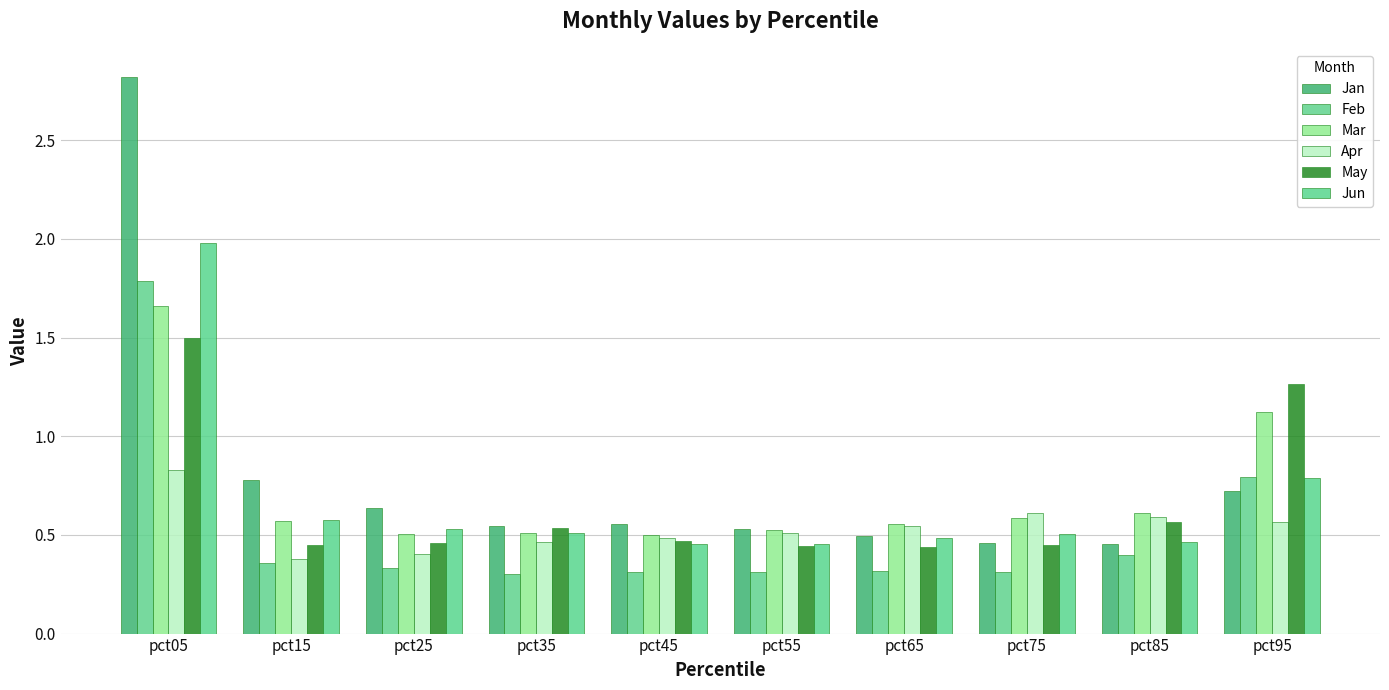

Are the bars horizontal?

No